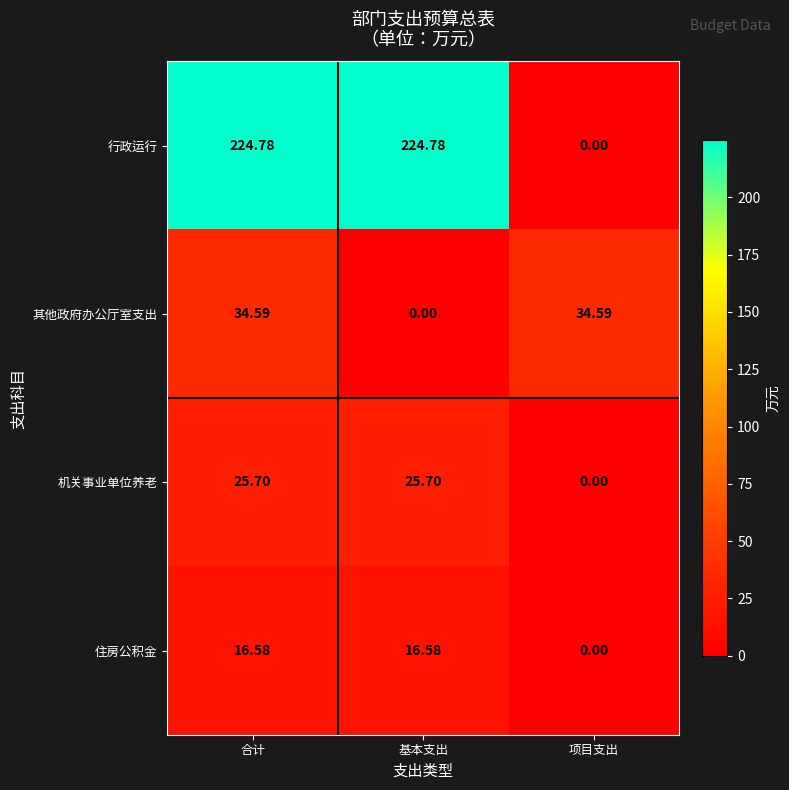

At how many categories does at least one series exceed 31?

3